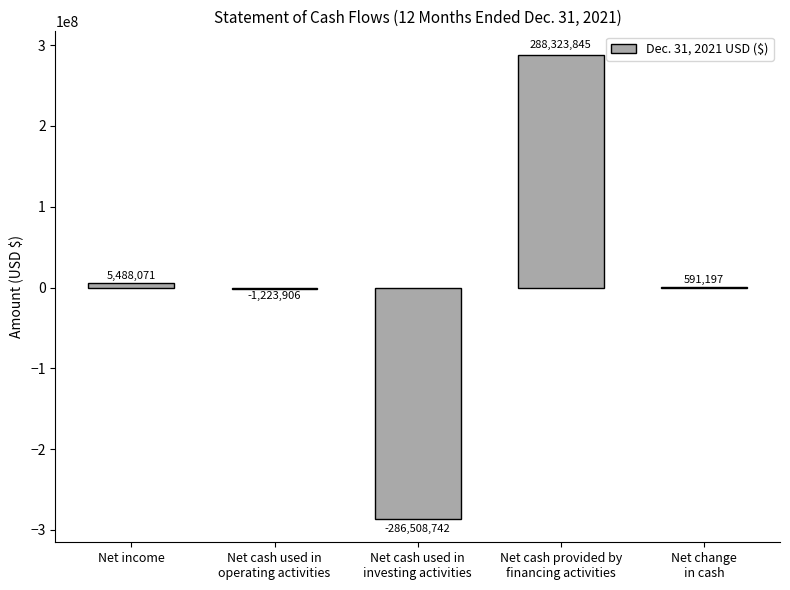

How many positive values are there?

3